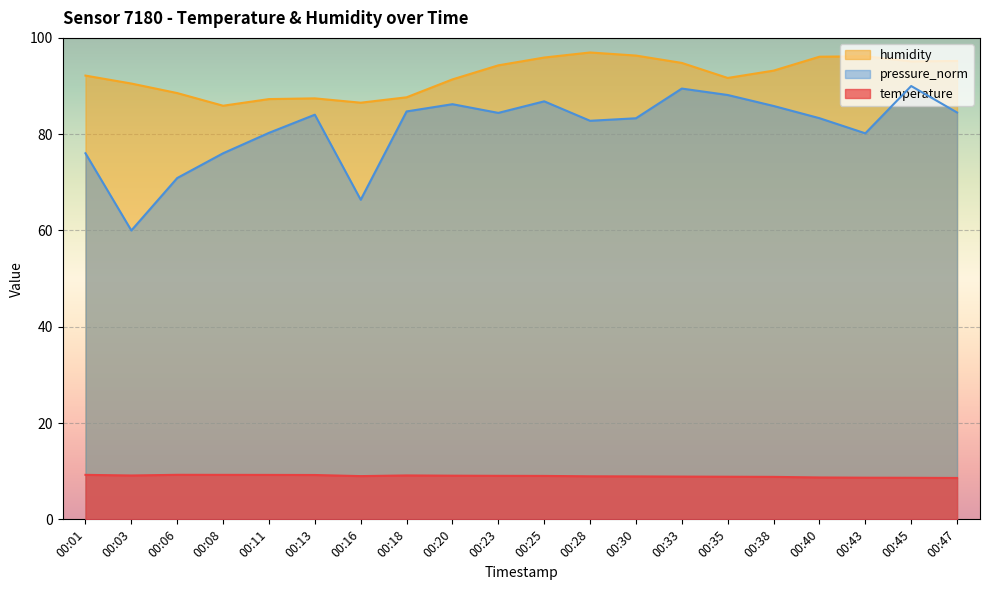

Where is the first local minimum for pressure_norm?

00:03